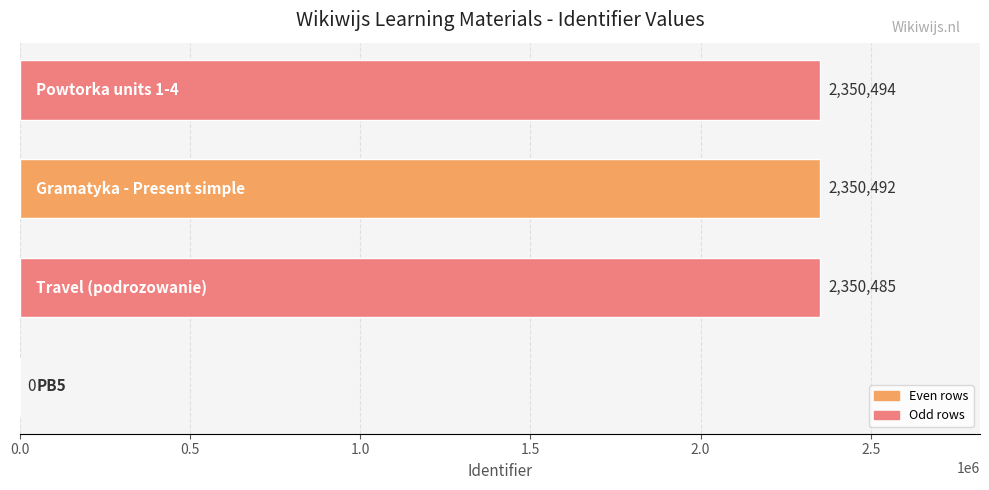

What is the maximum value shown in the chart?

2350494